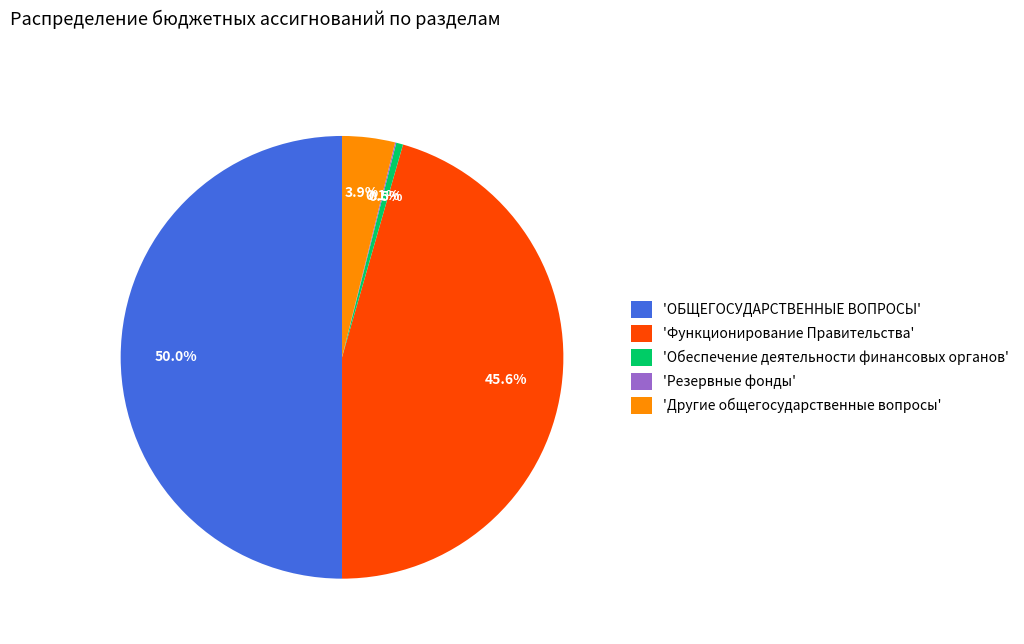

How much of the chart is everything except 'ОБЩЕГОСУДАРСТВЕННЫЕ ВОПРОСЫ'?

50.0%